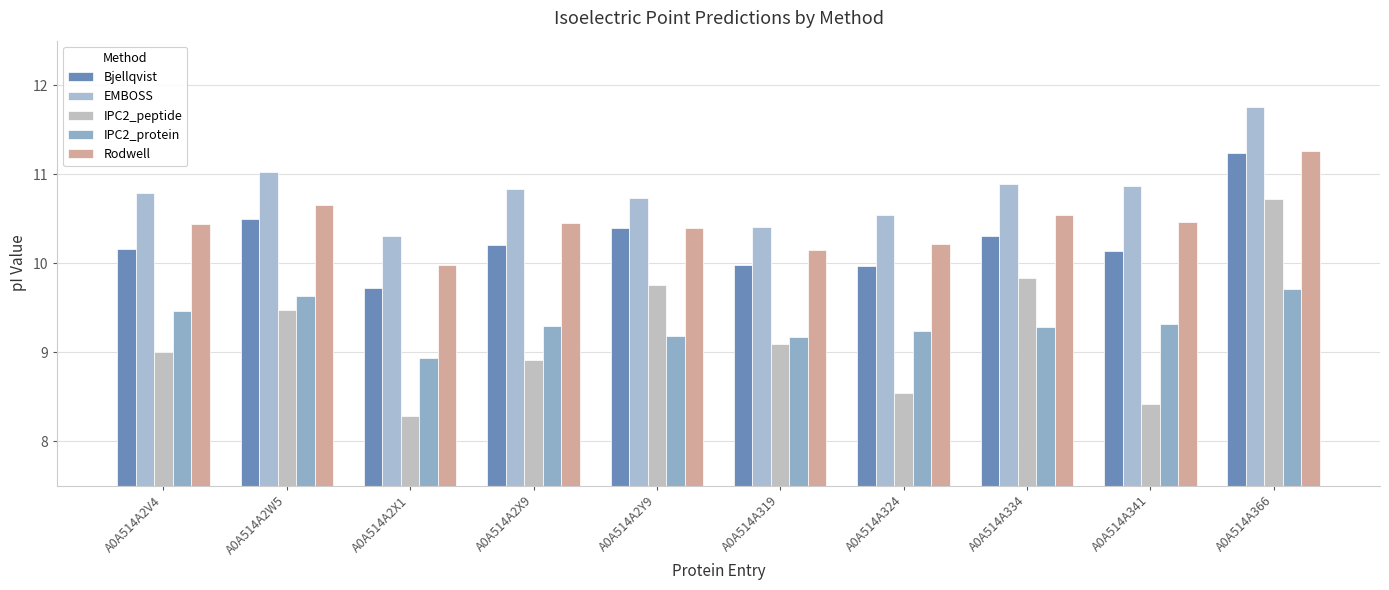

Which series has the largest total across all categories?

EMBOSS